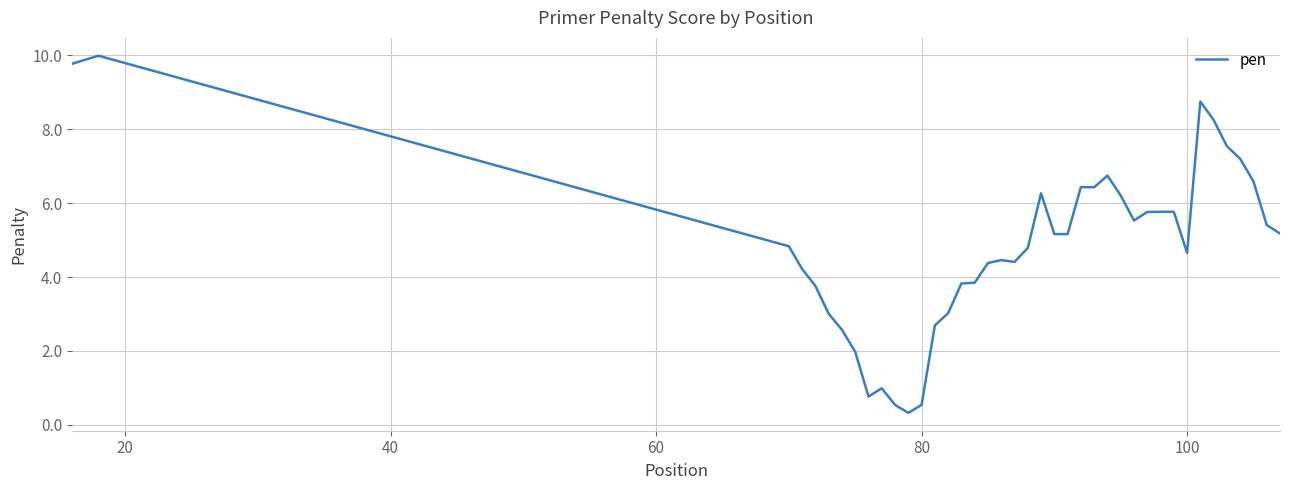

What is the minimum value shown in the chart?

0.3